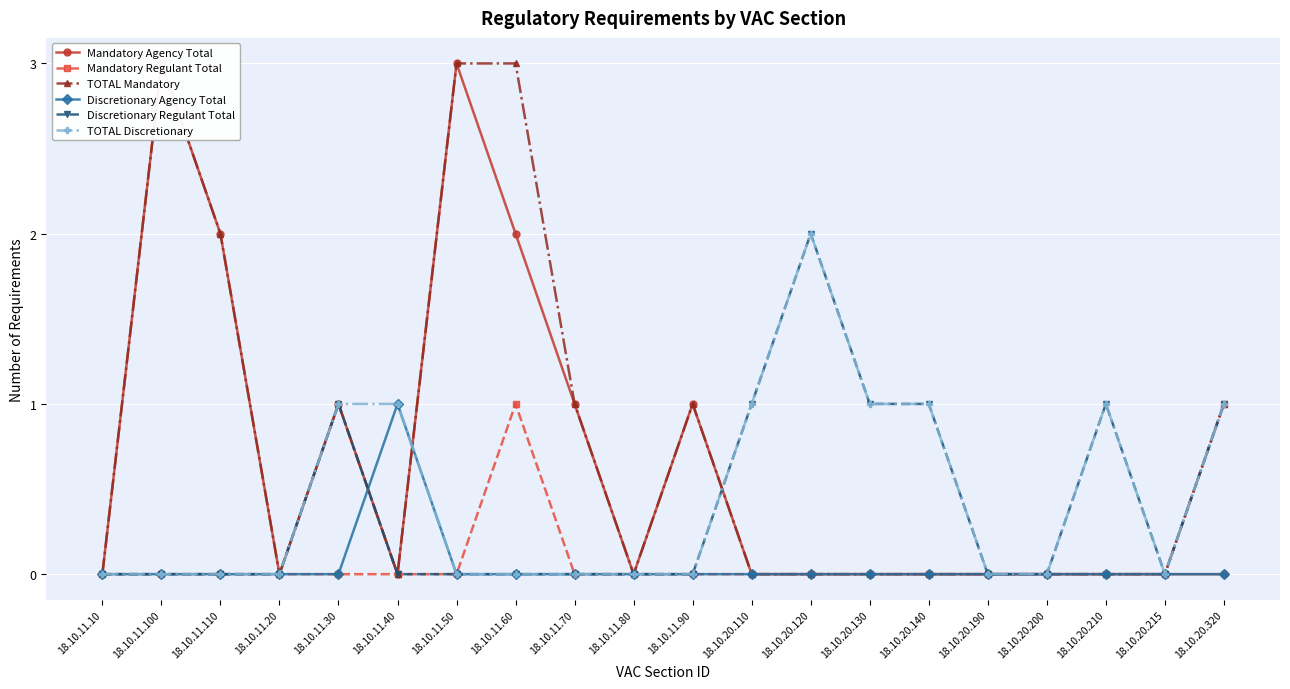

List the series in order of their peak value, highest first.

Mandatory Agency Total, TOTAL Mandatory, Discretionary Regulant Total, TOTAL Discretionary, Mandatory Regulant Total, Discretionary Agency Total